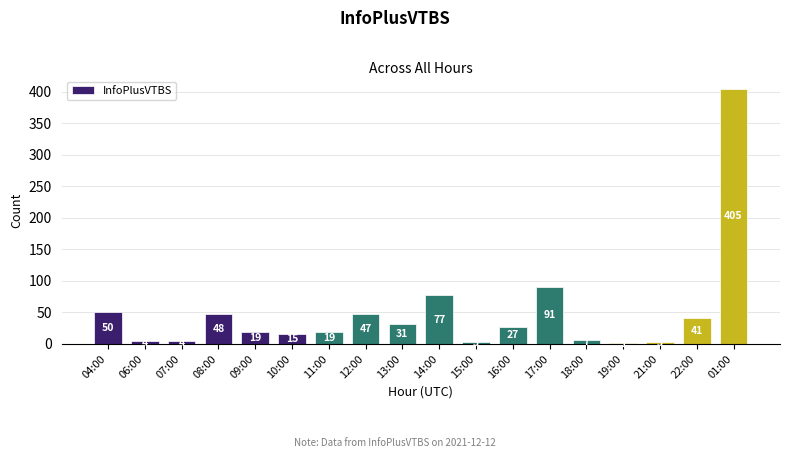

How many distinct data groups are displayed?

1